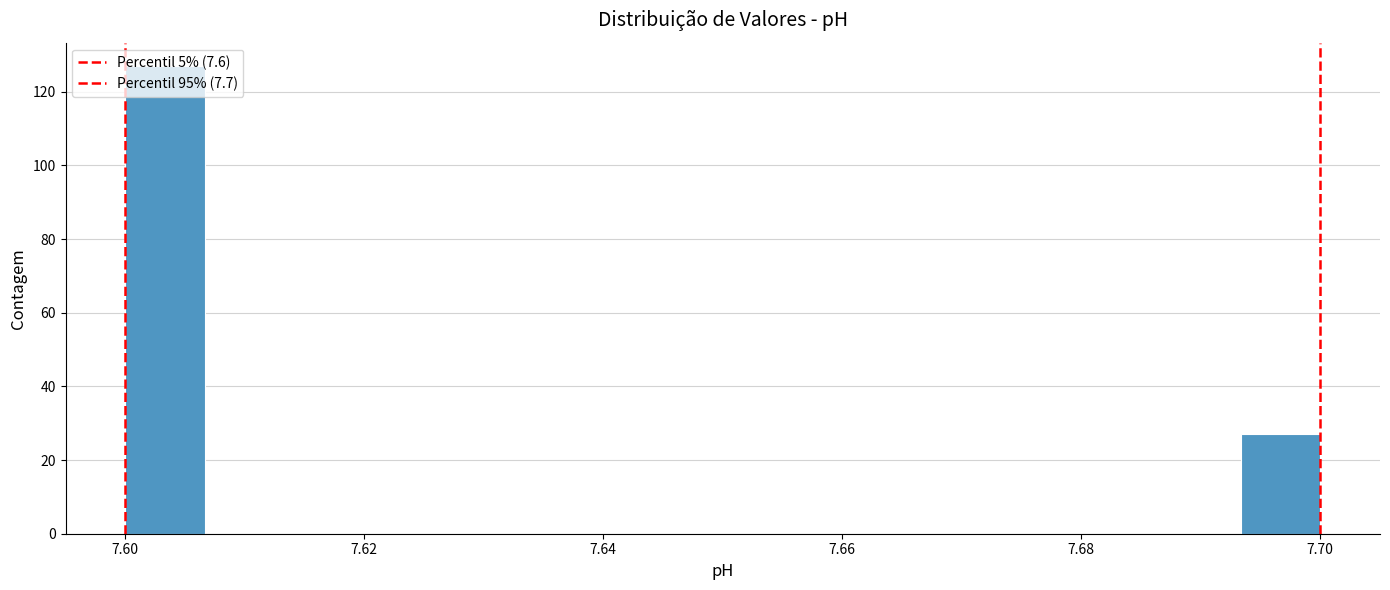

Read against the x-axis, roughly where is the centre of the tallest bar?

7.604